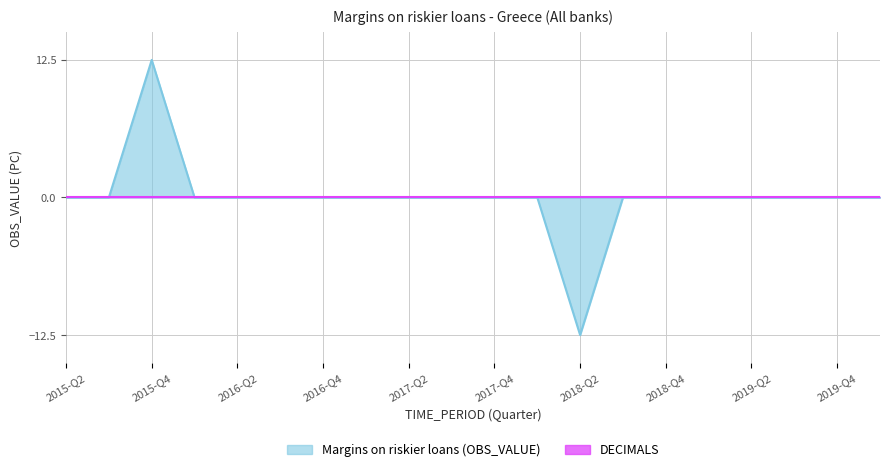

Which has a higher value, 2018-Q3 or 2017-Q2?

2018-Q3